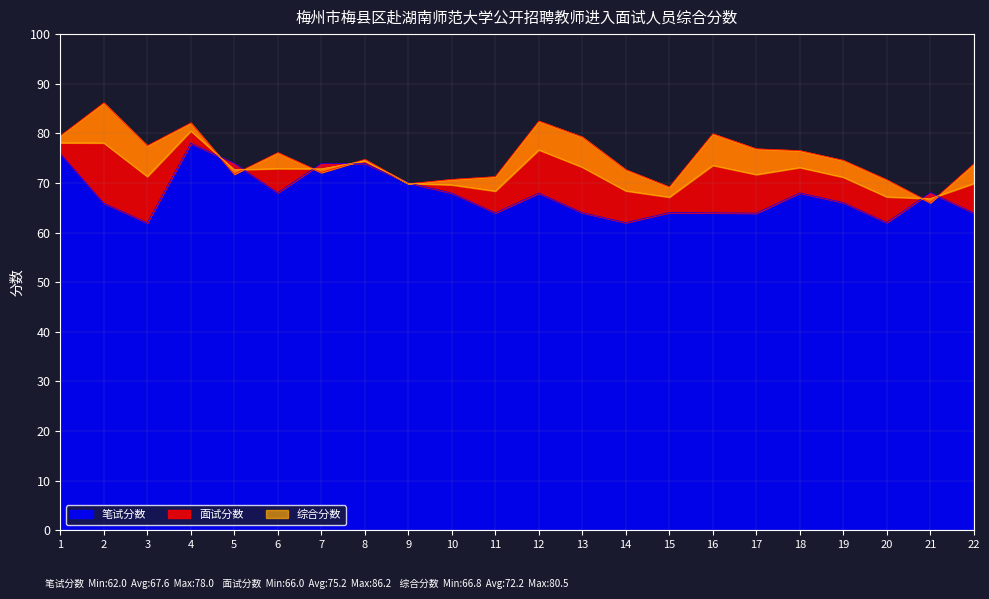

What is the maximum value for 面试分数?

86.2